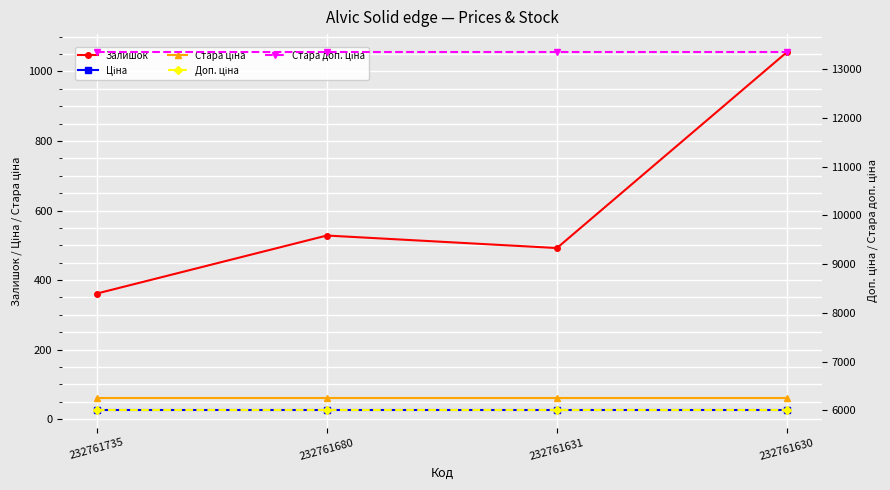

Rank the series by their maximum value, from lowest to highest.

Ціна, Стара ціна, Залишок, Доп. ціна, Стара доп. ціна